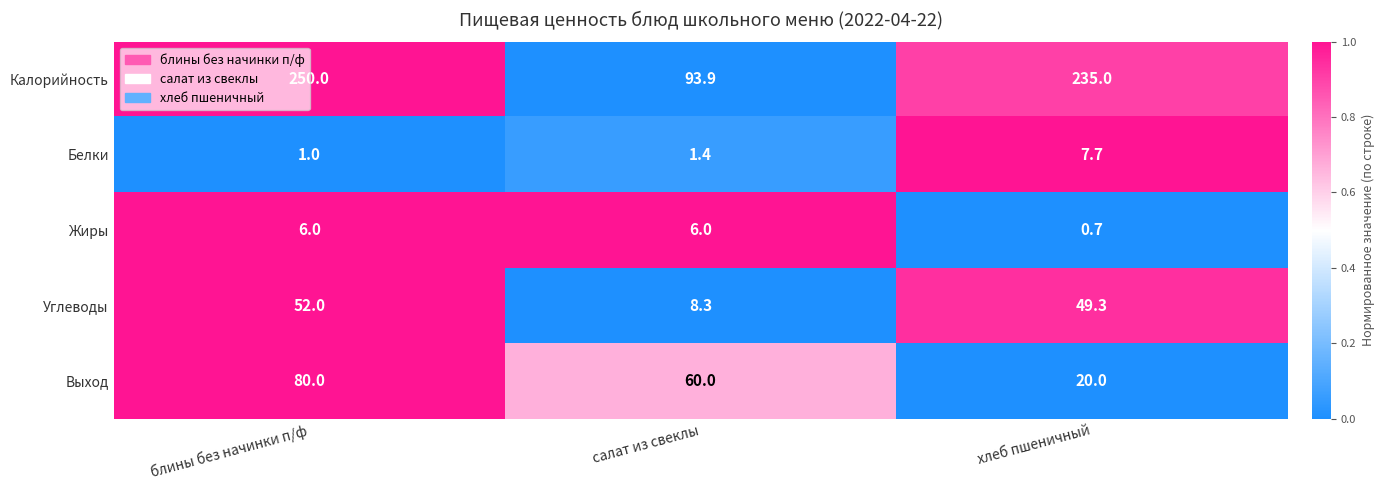

Which series has the largest range (max minus min)?

Калорийность